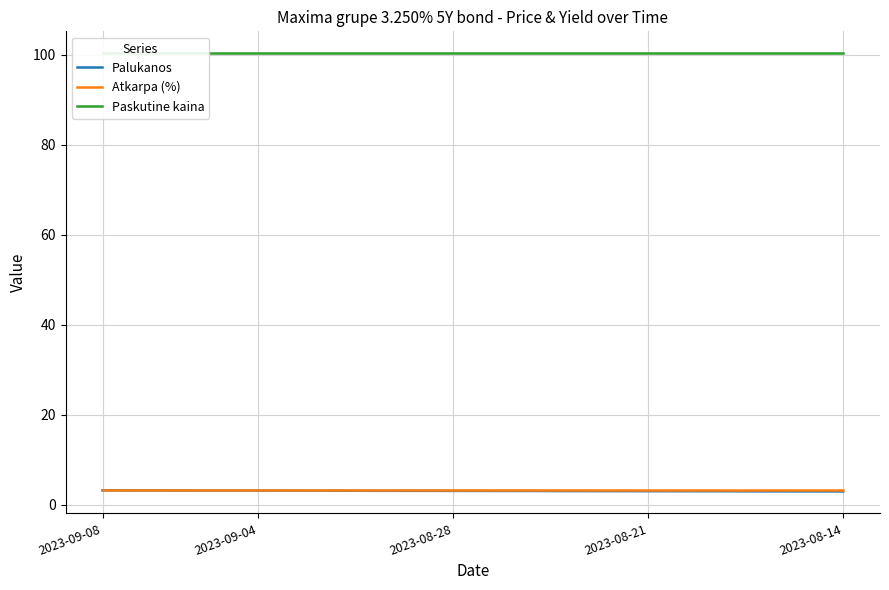

The value of Atkarpa (%) at 7 is 2.1. True or false?

False